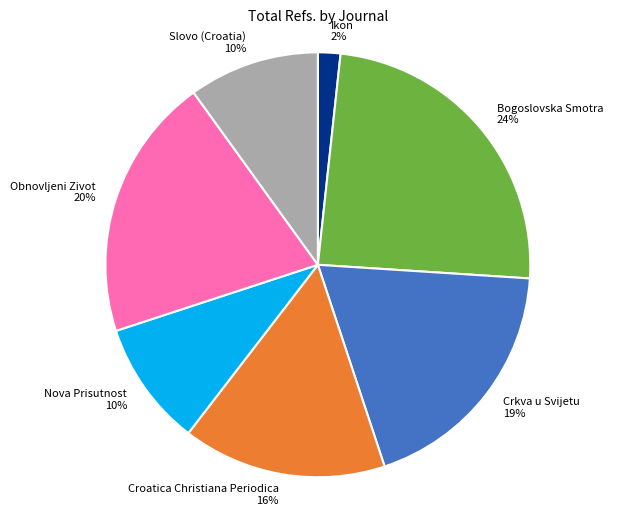

Which has a higher value, Bogoslovska Smotra or Crkva u Svijetu?

Bogoslovska Smotra